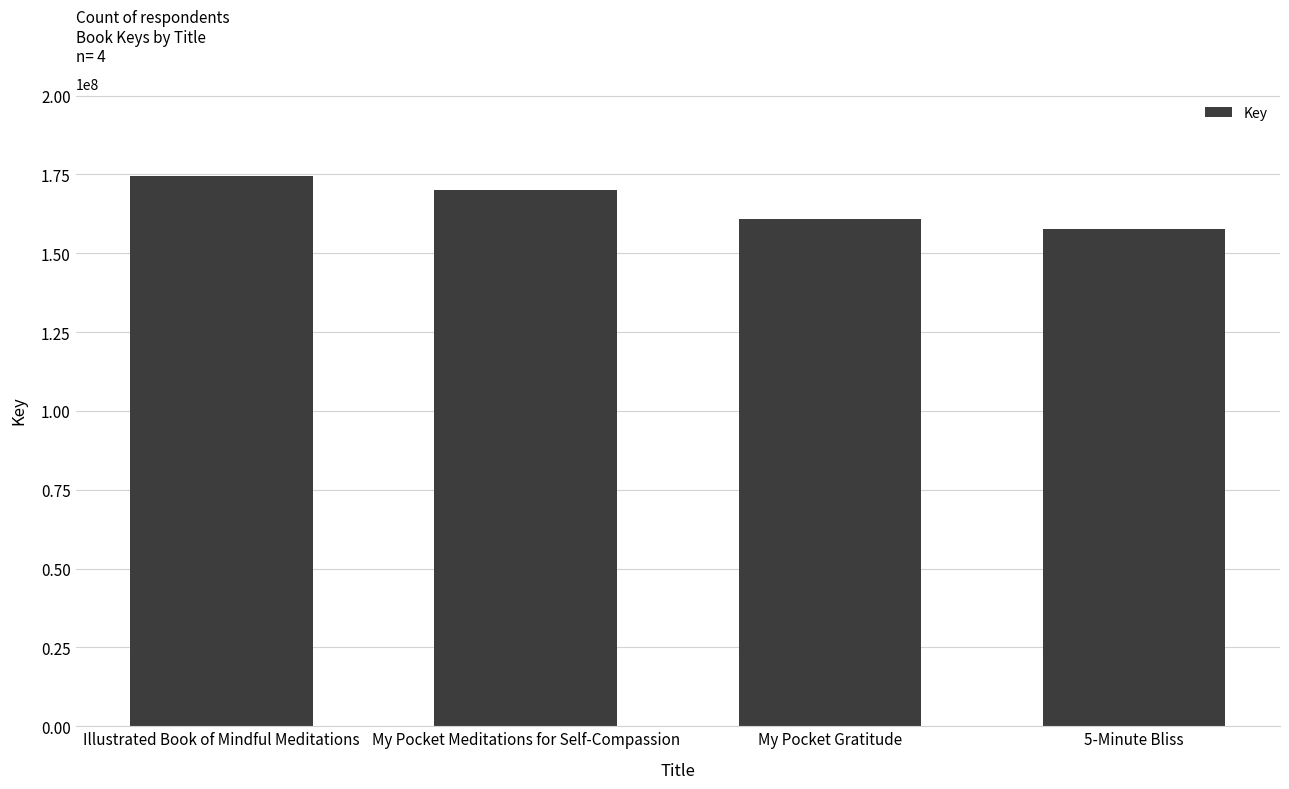

How many distinct data groups are displayed?

1